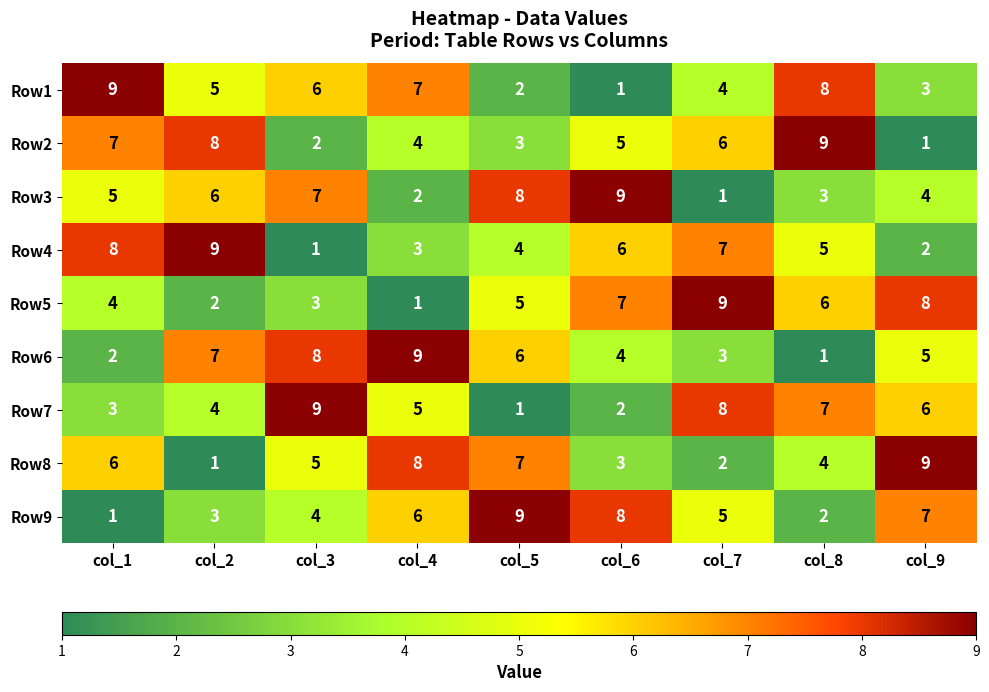

What is the total value across all series at col_3?

45